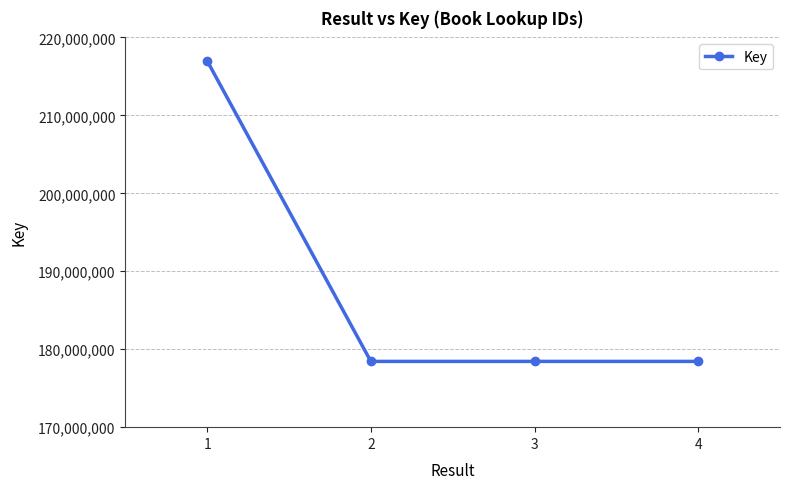

What is the average value?

188074936